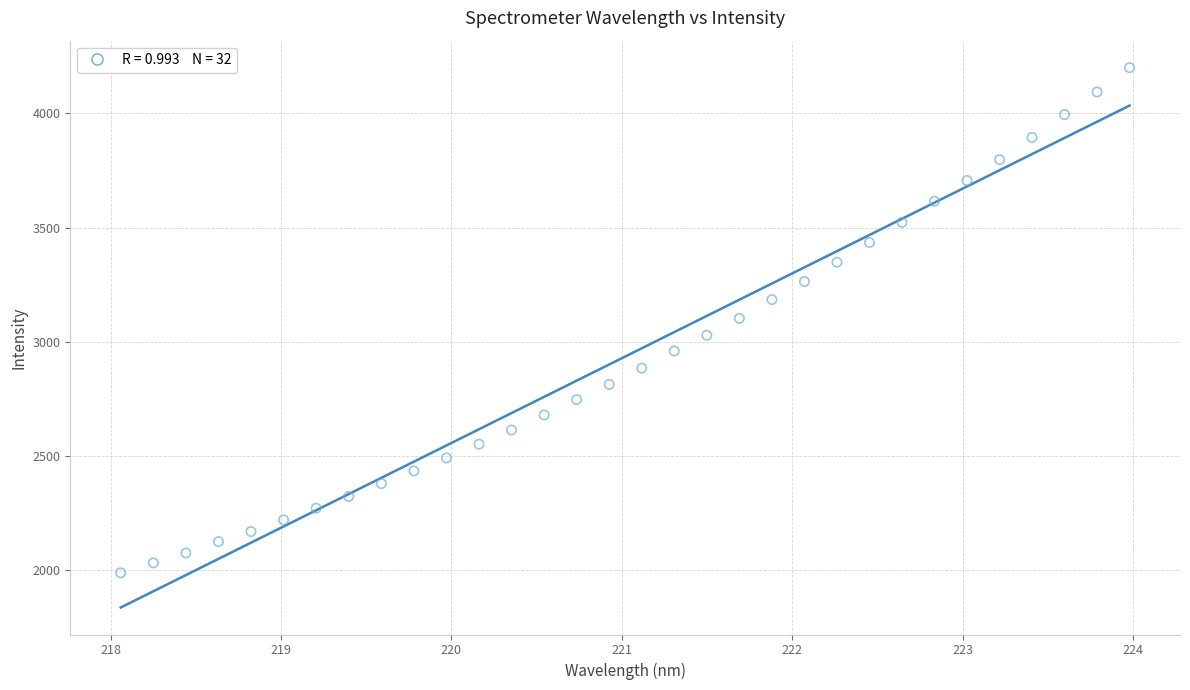

What is the range of Y values (max minus min)?

2212.4